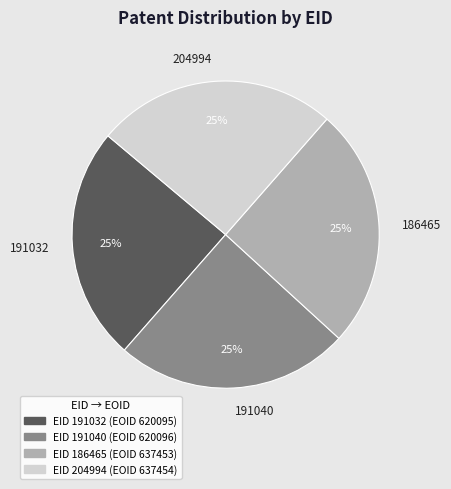

The 186465 slice represents 31% of the pie. True or false?

False